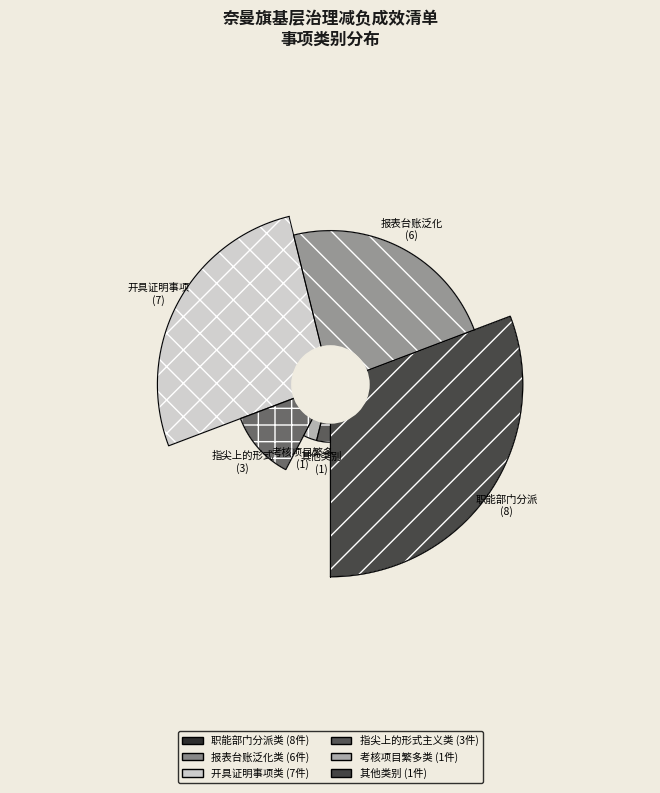

Rank the categories by value from lowest to highest.

考核项目繁多类, 其他类别, 指尖上的形式主义类, 报表台账泛化类, 开具证明事项类, 职能部门分派类